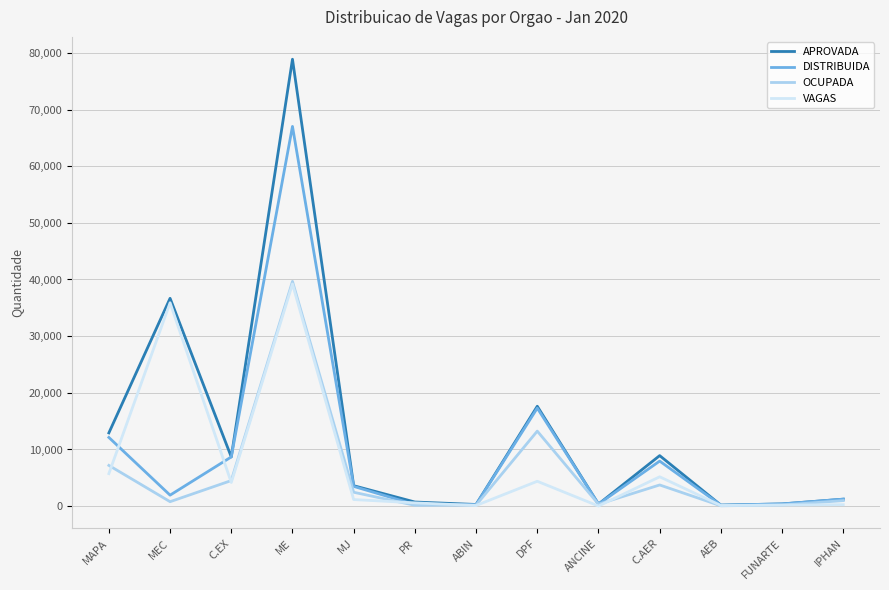

What is the greatest value displayed?

78873